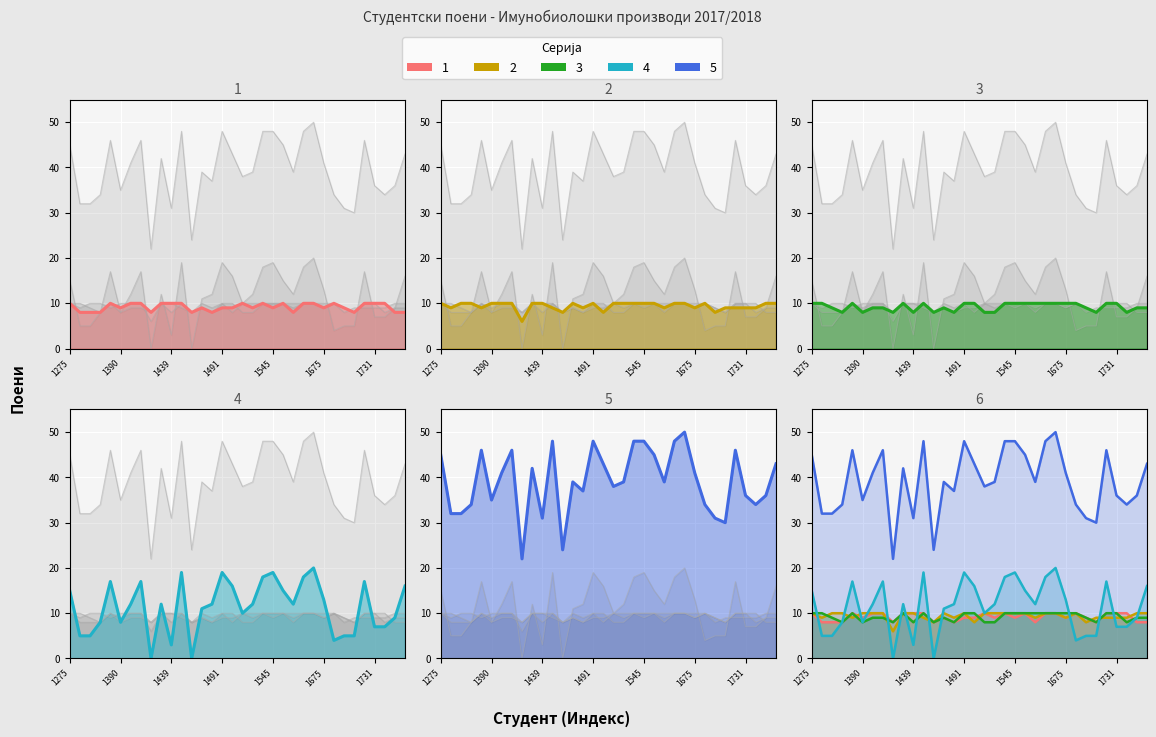

How many data points in Укупно предиспитних are less than 39?

15